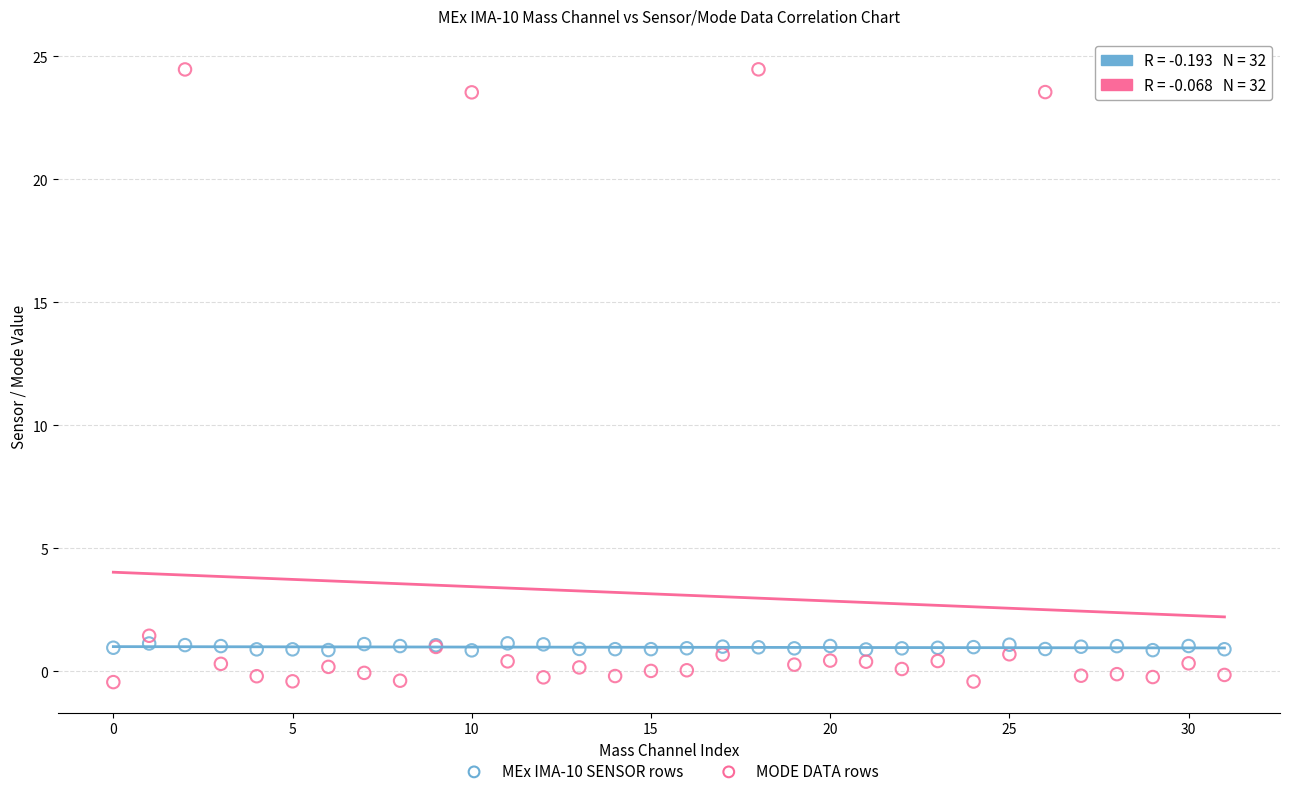

Across all series, what Y value is closest to 12?

1.4